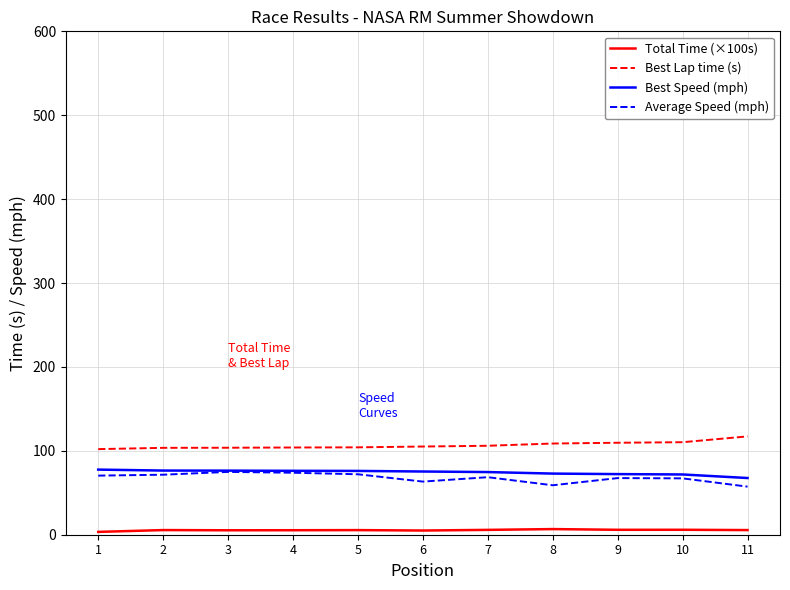

What is the average value of the Total Time (×100s) series?

5.4